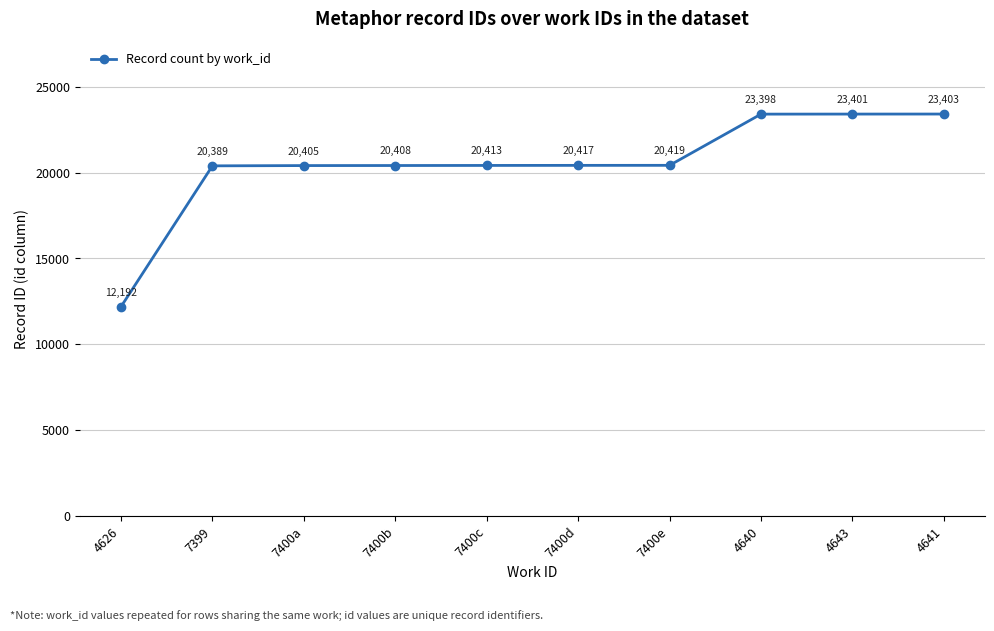

Reading left to right, what are all the values shown in this chart?

12192	20389	20405	20408	20413	20417	20419	23398	23401	23403